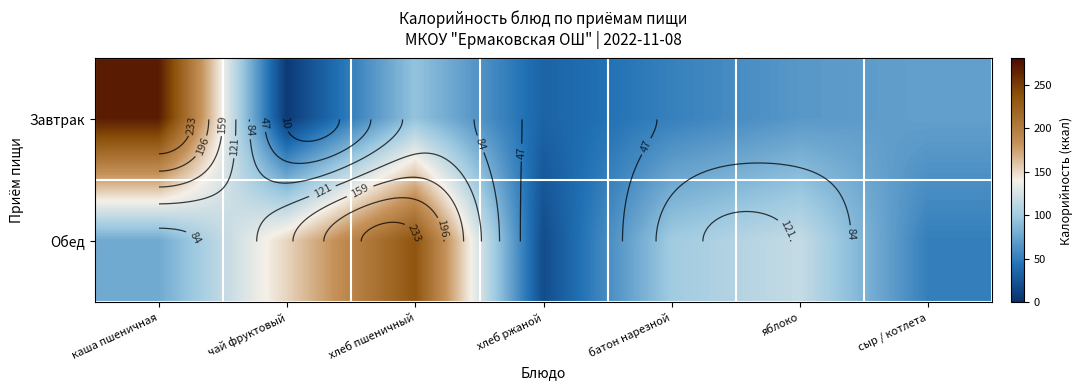

Between сыр / котлета and яблоко, which is larger?

сыр / котлета